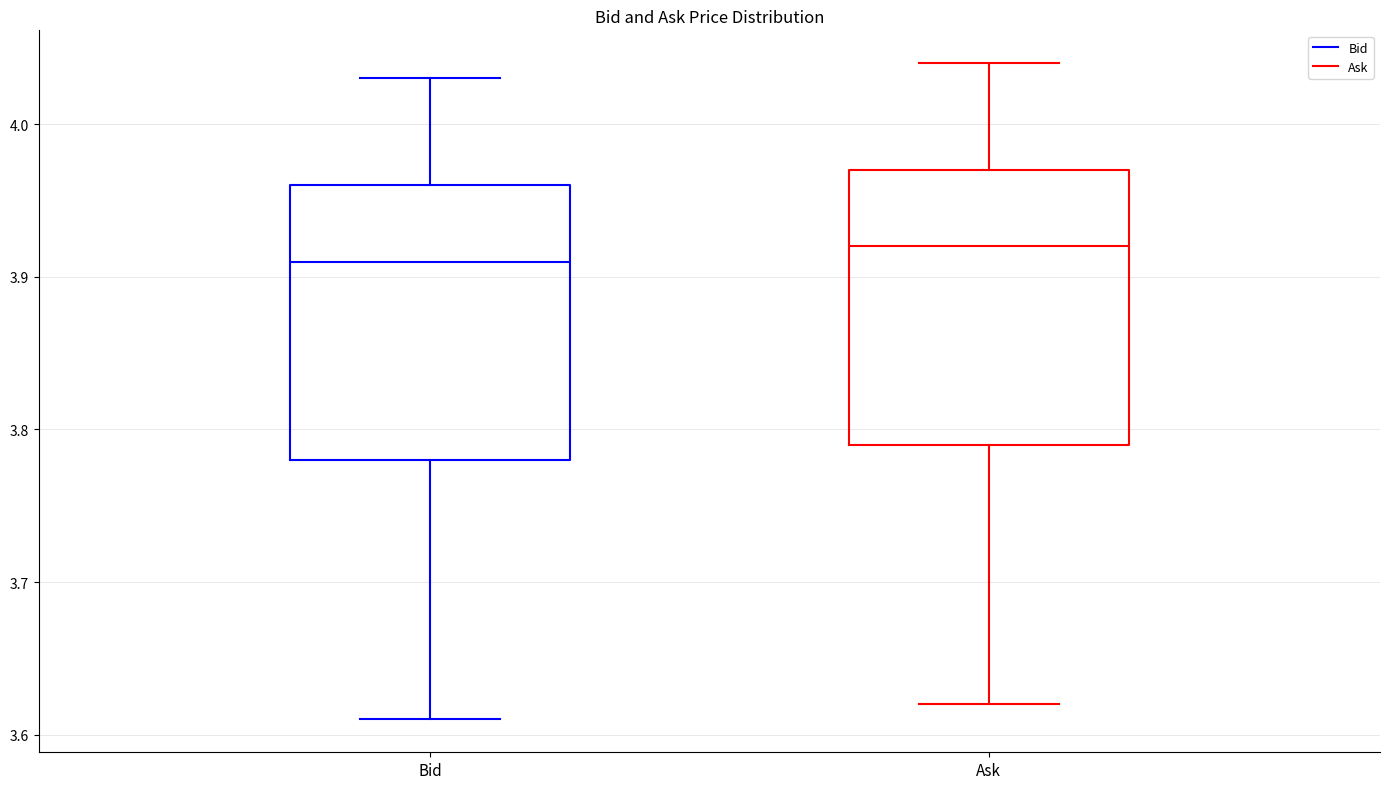

Reading left to right, read every box against the y-axis: the position of its median line, the range the box covers, and the ends of its whiskers. The values are not printed on the chart, so give them approximately, as read against the axis.

Bid: median 3.91, box 3.78 to 3.96, whiskers 3.61 to 4.03
Ask: median 3.92, box 3.79 to 3.97, whiskers 3.62 to 4.04